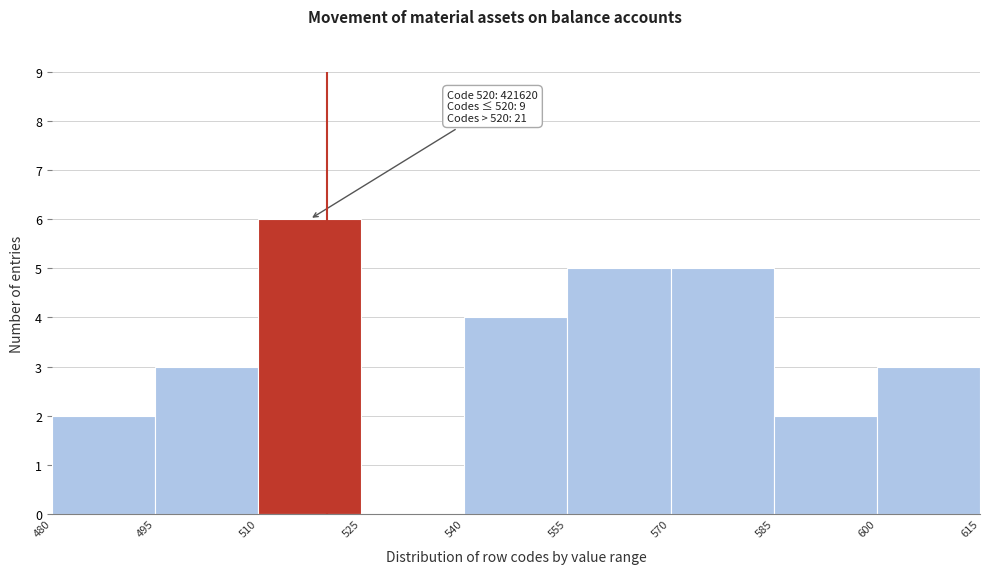

Which range on the x-axis has the tallest bar?

510 to 525